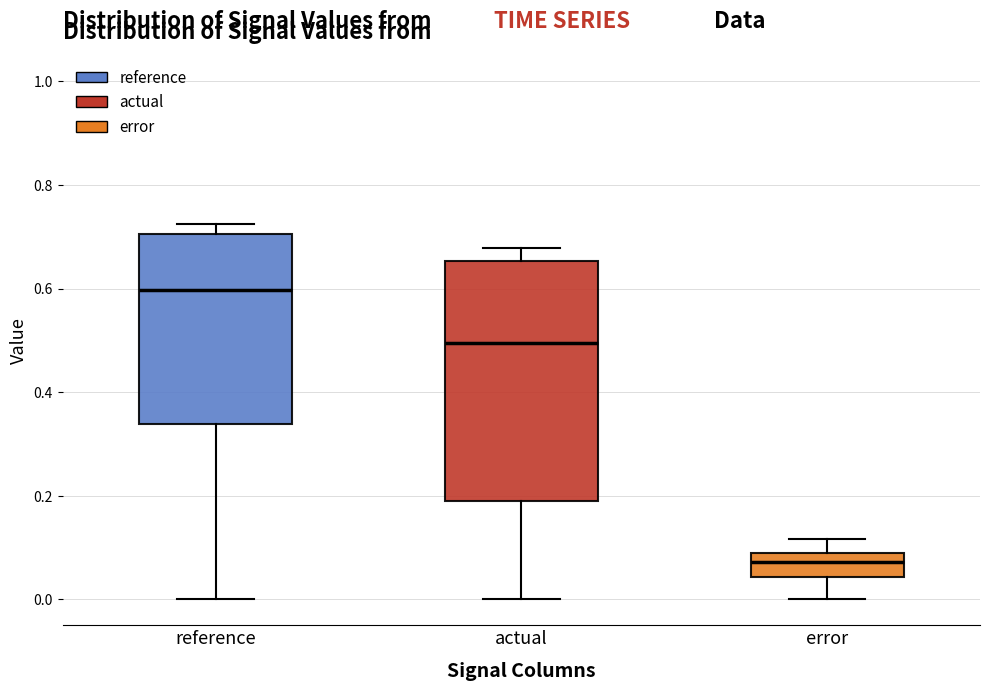

Reading left to right, transcribe this box plot: for each box, give where its median line is, the range the box spans, and where its two whiskers end, as read against the y-axis. The values are not printed on the chart, so give them approximately, as read against the axis.

reference: median 0.60, box 0.34 to 0.70, whiskers 0.00 to 0.72
actual: median 0.50, box 0.20 to 0.66, whiskers 0.00 to 0.68
error: median 0.08 (inside the box), box 0.04 to 0.08, whiskers 0.00 to 0.12